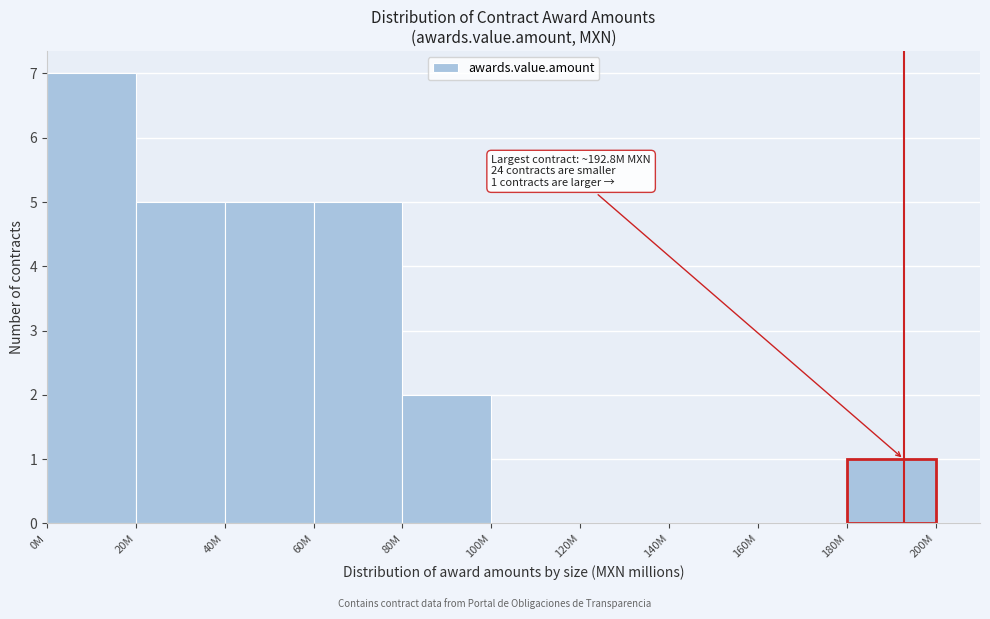

Reading right to left, extract all data points from this chart.

180M=1	160M=0	140M=0	120M=0	100M=0	80M=2	60M=5	40M=5	20M=5	0M=7